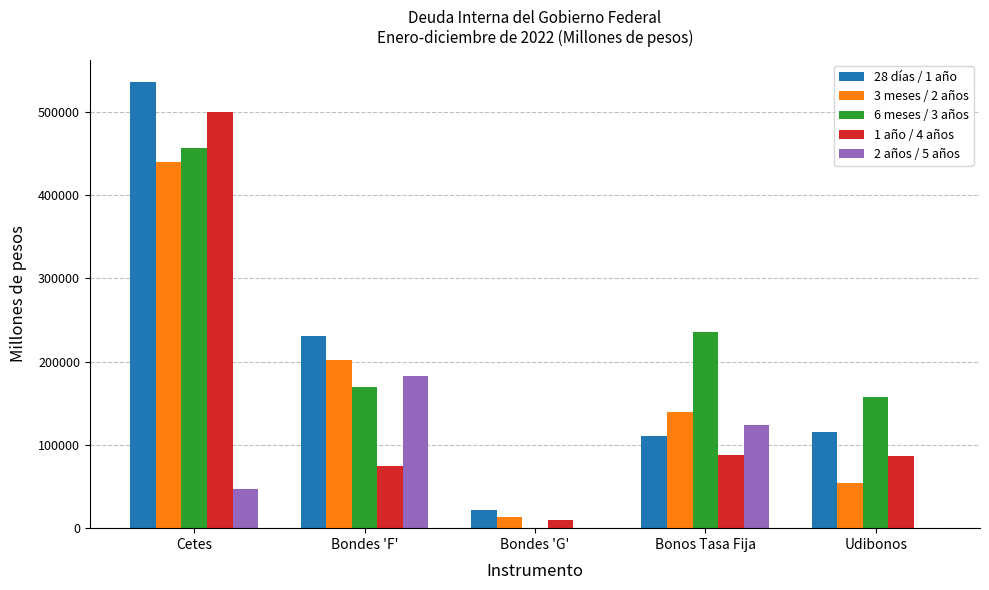

Is it true that 28 días / 1 año equals 21610.0 at Bondes 'G'?

True